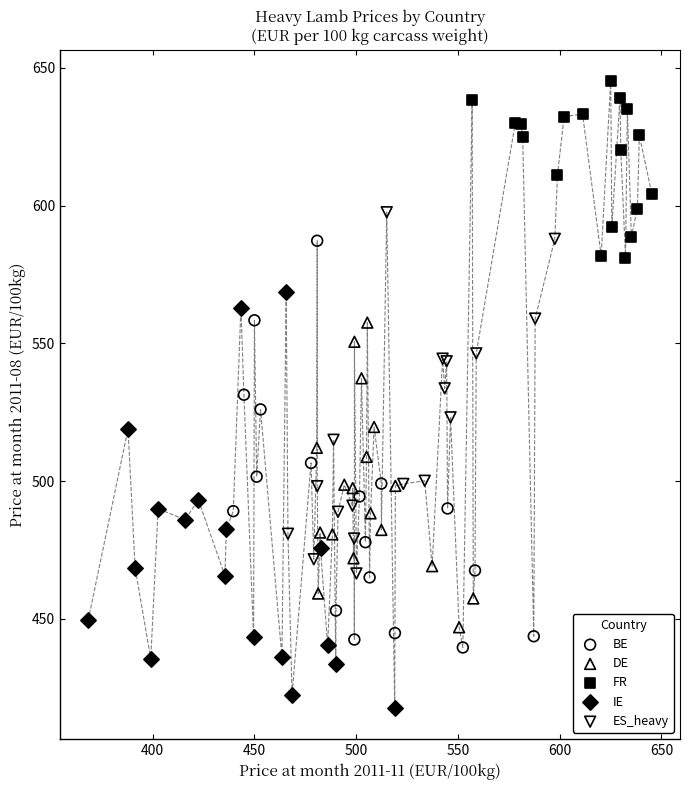

Which series contains the highest Y value?

FR